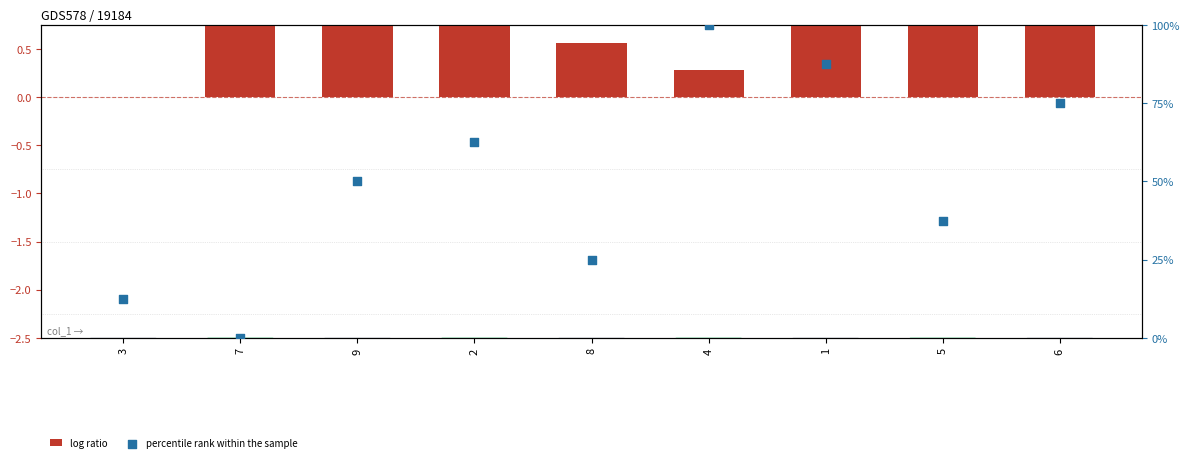

Which series contains the lowest Y value?

log ratio